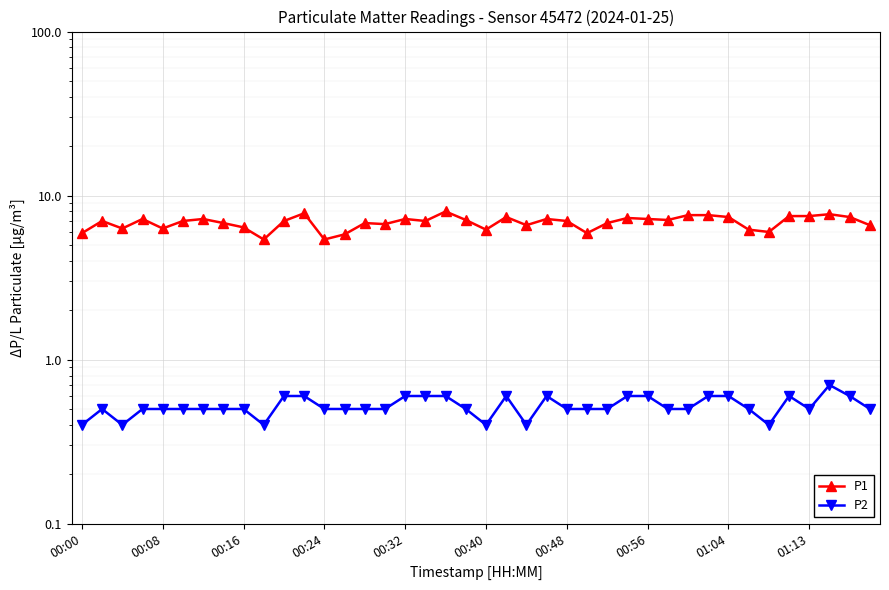

Between 01:04 and 33, which series saw the biggest shift?

P1